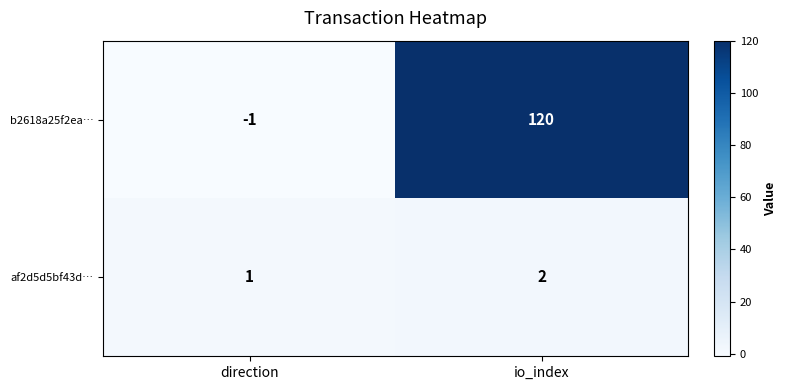

What is the sum of the b2618a25f2ea… values at io_index and direction?

119